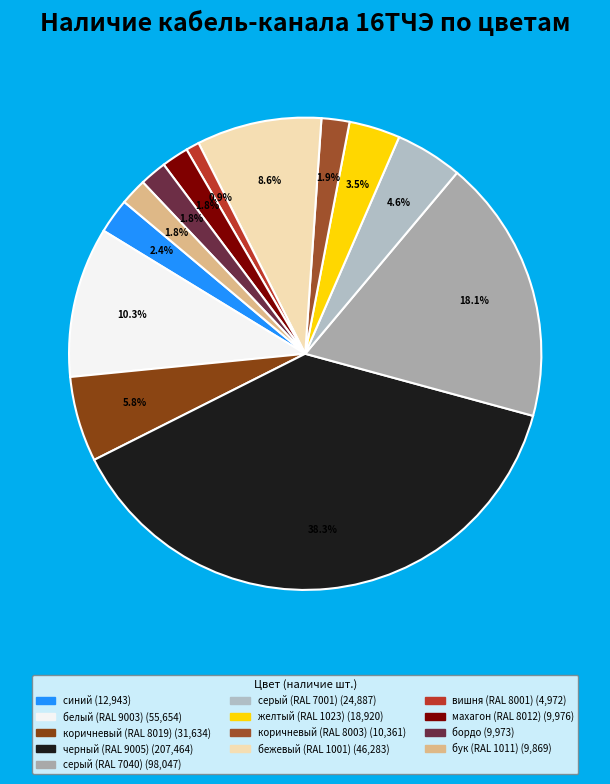

Count the number of slices in the pie.

13